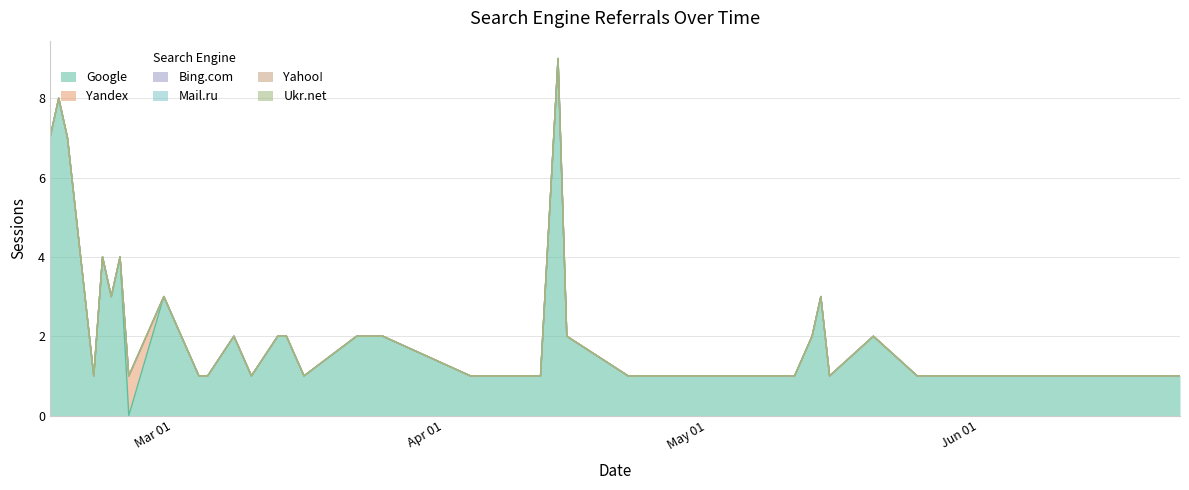

What is the label of the 9th point from the right?

2022-05-14